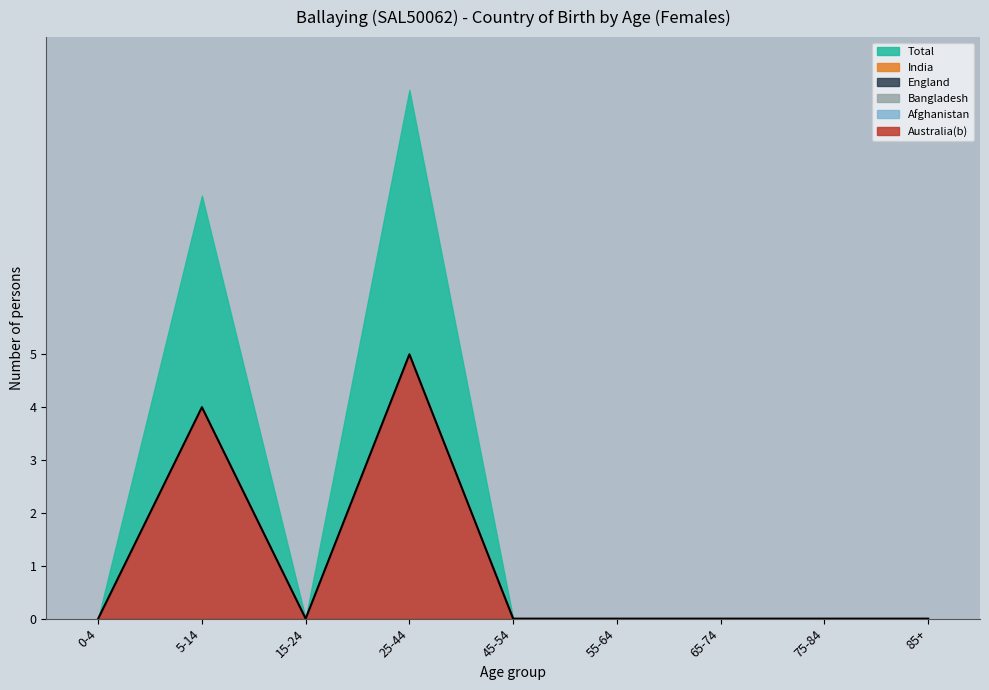

How many lines are shown in the chart?

6